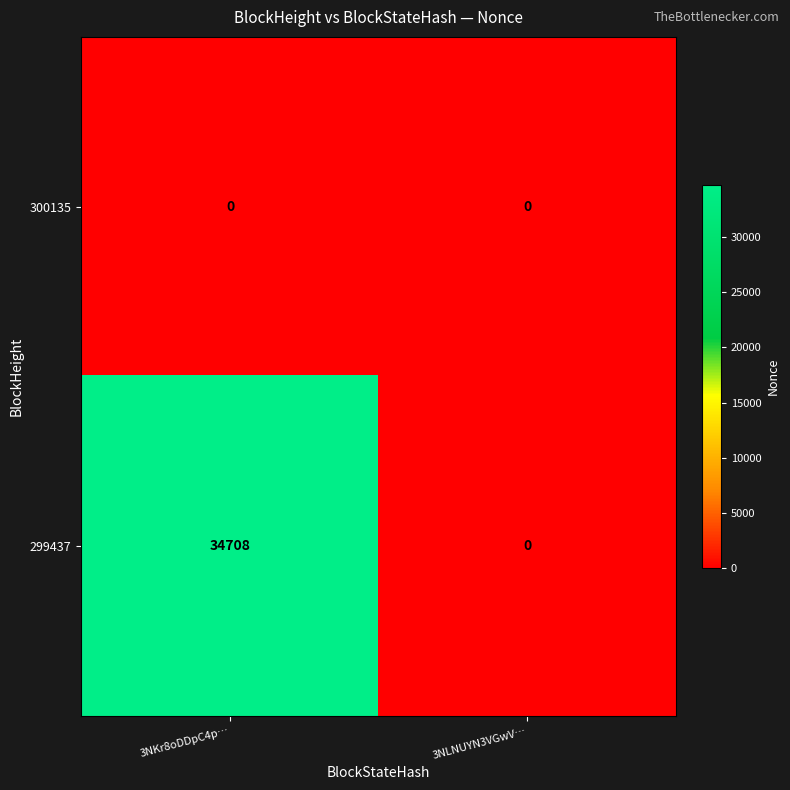

Which series has the largest total across all categories?

299437